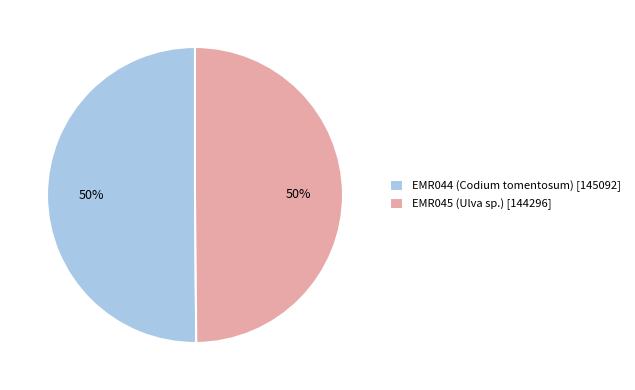

Count the number of slices in the pie.

2